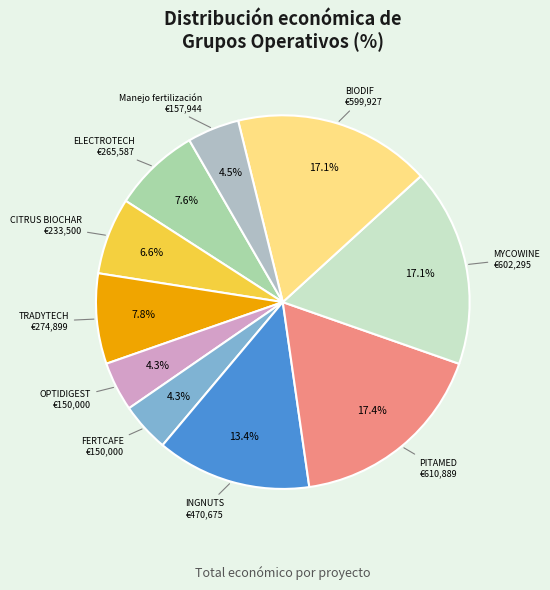

How many segments does this pie chart have?

10